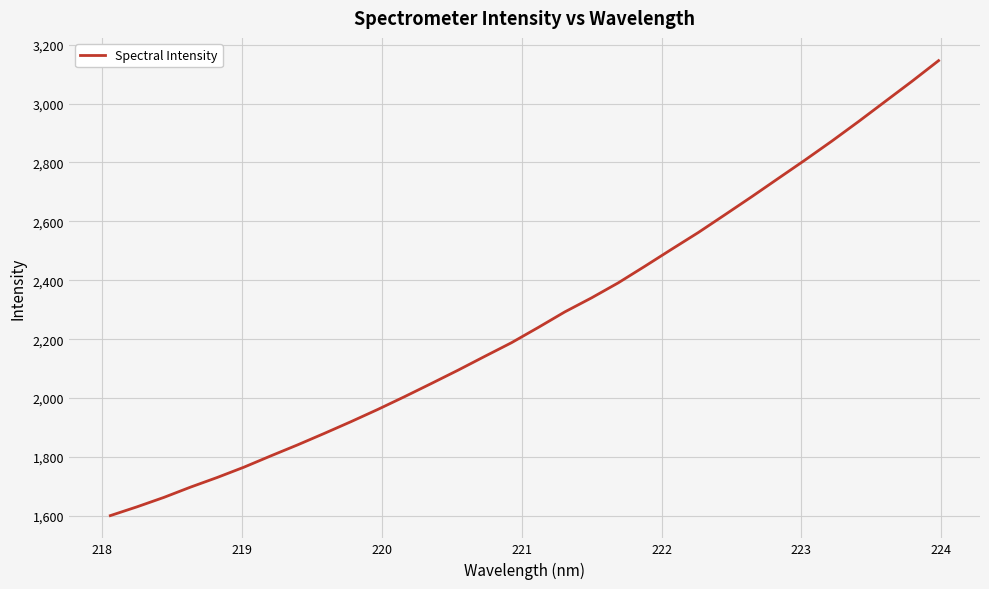

What is the difference between the maximum and minimum values?

1544.5